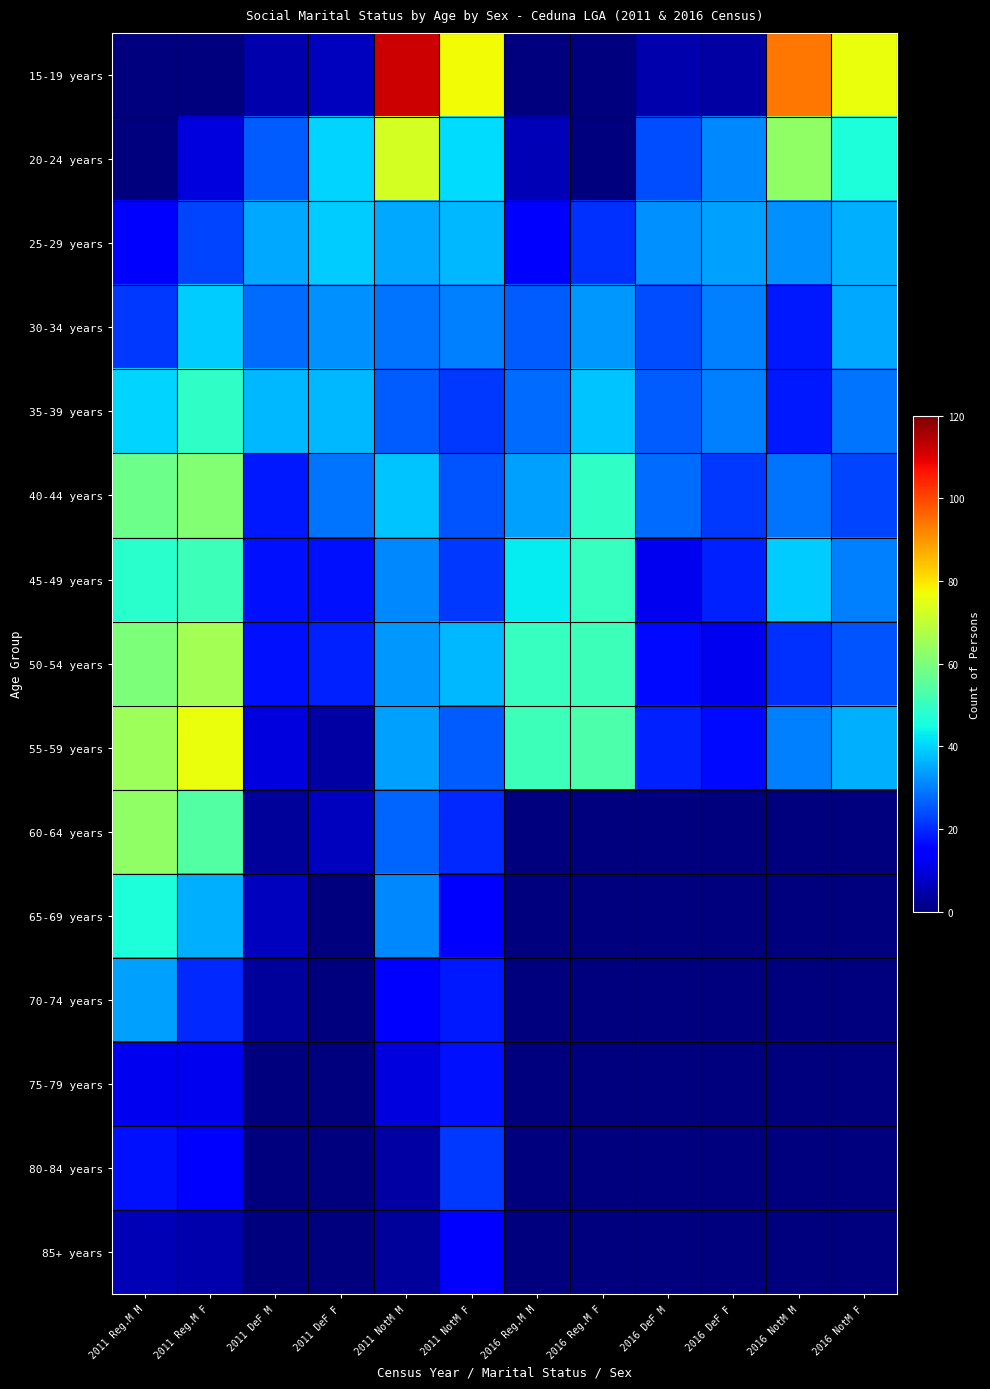

Reading left to right, what are all the values shown in this chart?

15-19 years: 2011 Reg.M M=0	2011 Reg.M F=0	2011 DeF M=5	2011 DeF F=7	2011 NotM M=112	2011 NotM F=77	2016 Reg.M M=0	2016 Reg.M F=0	2016 DeF M=5	2016 DeF F=4	2016 NotM M=94	2016 NotM F=76
20-24 years: 2011 Reg.M M=0	2011 Reg.M F=10	2011 DeF M=26	2011 DeF F=40	2011 NotM M=73	2011 NotM F=41	2016 Reg.M M=6	2016 Reg.M F=0	2016 DeF M=24	2016 DeF F=31	2016 NotM M=63	2016 NotM F=46
25-29 years: 2011 Reg.M M=14	2011 Reg.M F=23	2011 DeF M=35	2011 DeF F=39	2011 NotM M=35	2011 NotM F=37	2016 Reg.M M=15	2016 Reg.M F=21	2016 DeF M=32	2016 DeF F=34	2016 NotM M=32	2016 NotM F=36
30-34 years: 2011 Reg.M M=22	2011 Reg.M F=39	2011 DeF M=28	2011 DeF F=32	2011 NotM M=29	2011 NotM F=30	2016 Reg.M M=26	2016 Reg.M F=33	2016 DeF M=24	2016 DeF F=30	2016 NotM M=18	2016 NotM F=35
35-39 years: 2011 Reg.M M=40	2011 Reg.M F=49	2011 DeF M=37	2011 DeF F=37	2011 NotM M=26	2011 NotM F=22	2016 Reg.M M=28	2016 Reg.M F=38	2016 DeF M=26	2016 DeF F=30	2016 NotM M=18	2016 NotM F=29
40-44 years: 2011 Reg.M M=58	2011 Reg.M F=61	2011 DeF M=18	2011 DeF F=29	2011 NotM M=38	2011 NotM F=25	2016 Reg.M M=34	2016 Reg.M F=49	2016 DeF M=28	2016 DeF F=22	2016 NotM M=29	2016 NotM F=23
45-49 years: 2011 Reg.M M=48	2011 Reg.M F=51	2011 DeF M=17	2011 DeF F=17	2011 NotM M=31	2011 NotM F=22	2016 Reg.M M=43	2016 Reg.M F=50	2016 DeF M=12	2016 DeF F=19	2016 NotM M=39	2016 NotM F=30
50-54 years: 2011 Reg.M M=60	2011 Reg.M F=66	2011 DeF M=17	2011 DeF F=19	2011 NotM M=33	2011 NotM F=37	2016 Reg.M M=50	2016 Reg.M F=51	2016 DeF M=16	2016 DeF F=12	2016 NotM M=21	2016 NotM F=25
55-59 years: 2011 Reg.M M=65	2011 Reg.M F=76	2011 DeF M=10	2011 DeF F=4	2011 NotM M=34	2011 NotM F=26	2016 Reg.M M=51	2016 Reg.M F=53	2016 DeF M=19	2016 DeF F=16	2016 NotM M=30	2016 NotM F=36
60-64 years: 2011 Reg.M M=63	2011 Reg.M F=54	2011 DeF M=3	2011 DeF F=7	2011 NotM M=27	2011 NotM F=20	2016 Reg.M M=0	2016 Reg.M F=0	2016 DeF M=0	2016 DeF F=0	2016 NotM M=0	2016 NotM F=0
65-69 years: 2011 Reg.M M=46	2011 Reg.M F=36	2011 DeF M=7	2011 DeF F=0	2011 NotM M=31	2011 NotM F=14	2016 Reg.M M=0	2016 Reg.M F=0	2016 DeF M=0	2016 DeF F=0	2016 NotM M=0	2016 NotM F=0
70-74 years: 2011 Reg.M M=34	2011 Reg.M F=20	2011 DeF M=3	2011 DeF F=0	2011 NotM M=14	2011 NotM F=18	2016 Reg.M M=0	2016 Reg.M F=0	2016 DeF M=0	2016 DeF F=0	2016 NotM M=0	2016 NotM F=0
75-79 years: 2011 Reg.M M=12	2011 Reg.M F=12	2011 DeF M=0	2011 DeF F=0	2011 NotM M=10	2011 NotM F=17	2016 Reg.M M=0	2016 Reg.M F=0	2016 DeF M=0	2016 DeF F=0	2016 NotM M=0	2016 NotM F=0
80-84 years: 2011 Reg.M M=17	2011 Reg.M F=14	2011 DeF M=0	2011 DeF F=0	2011 NotM M=4	2011 NotM F=22	2016 Reg.M M=0	2016 Reg.M F=0	2016 DeF M=0	2016 DeF F=0	2016 NotM M=0	2016 NotM F=0
85+ years: 2011 Reg.M M=6	2011 Reg.M F=5	2011 DeF M=0	2011 DeF F=0	2011 NotM M=3	2011 NotM F=14	2016 Reg.M M=0	2016 Reg.M F=0	2016 DeF M=0	2016 DeF F=0	2016 NotM M=0	2016 NotM F=0